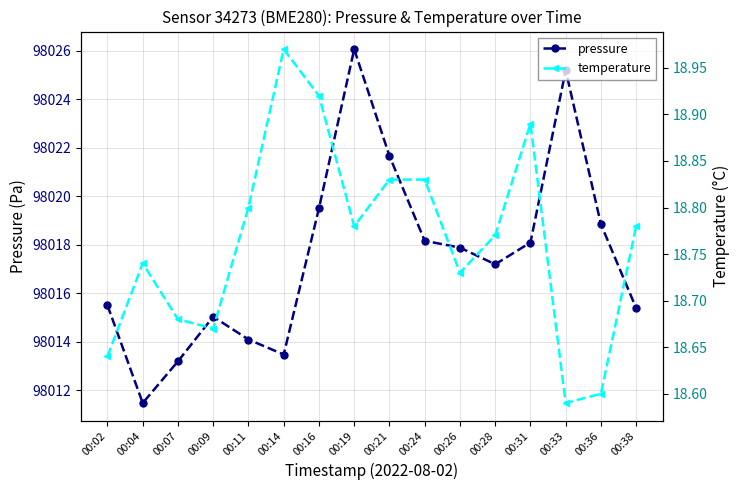

Is it true that pressure equals 138377.3 at 00:38?

False